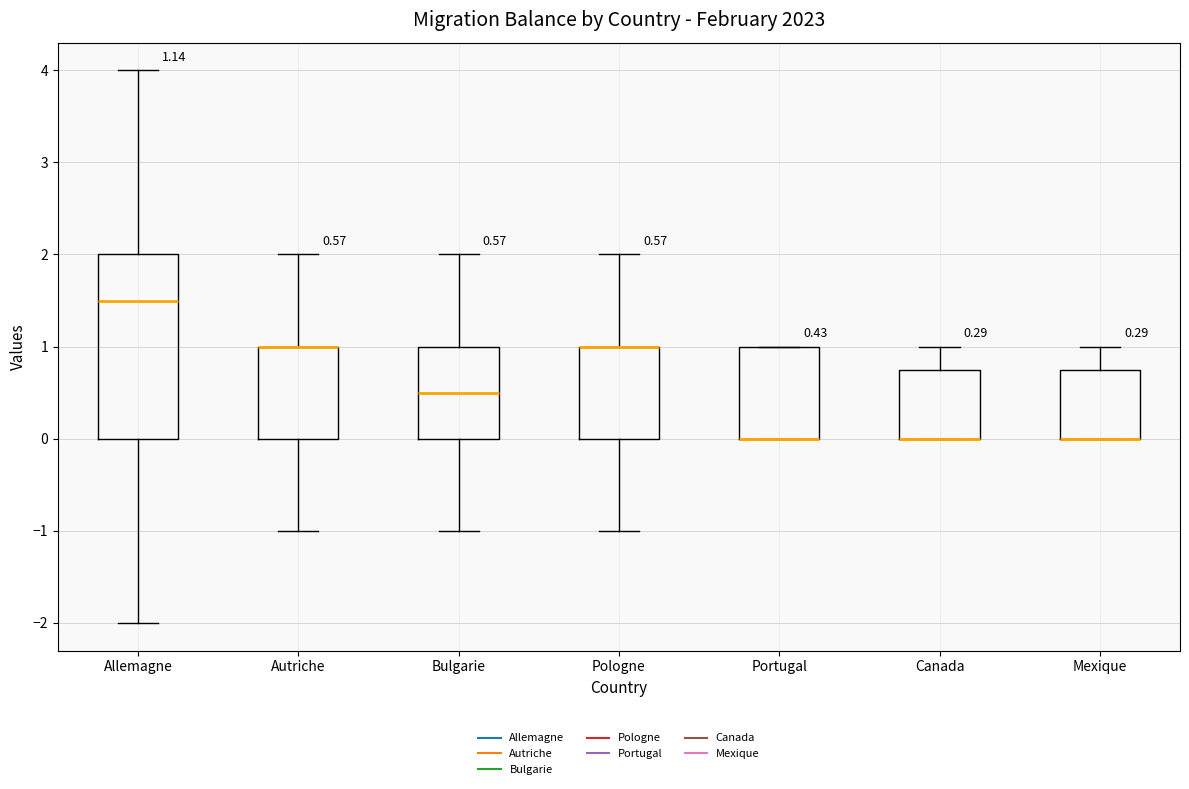

Comparing the boxes themselves (not the whiskers), which one is the tallest?

Allemagne